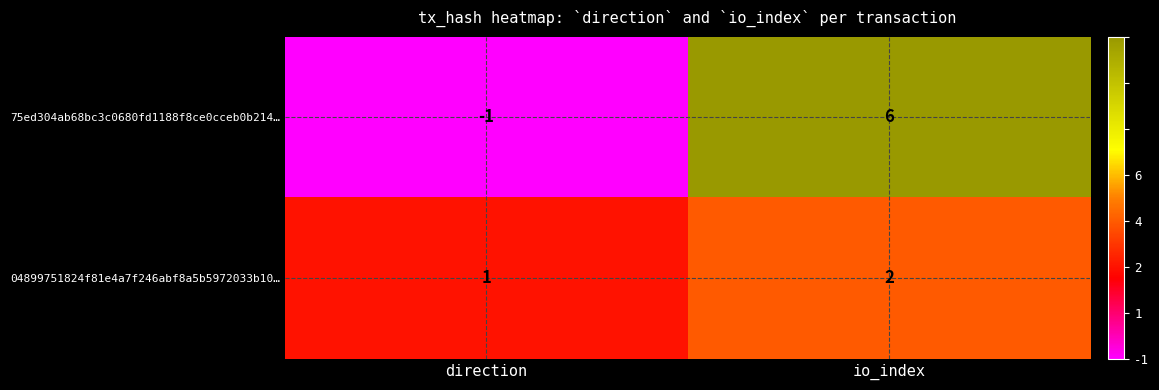

How many categories are shown in the chart?

2